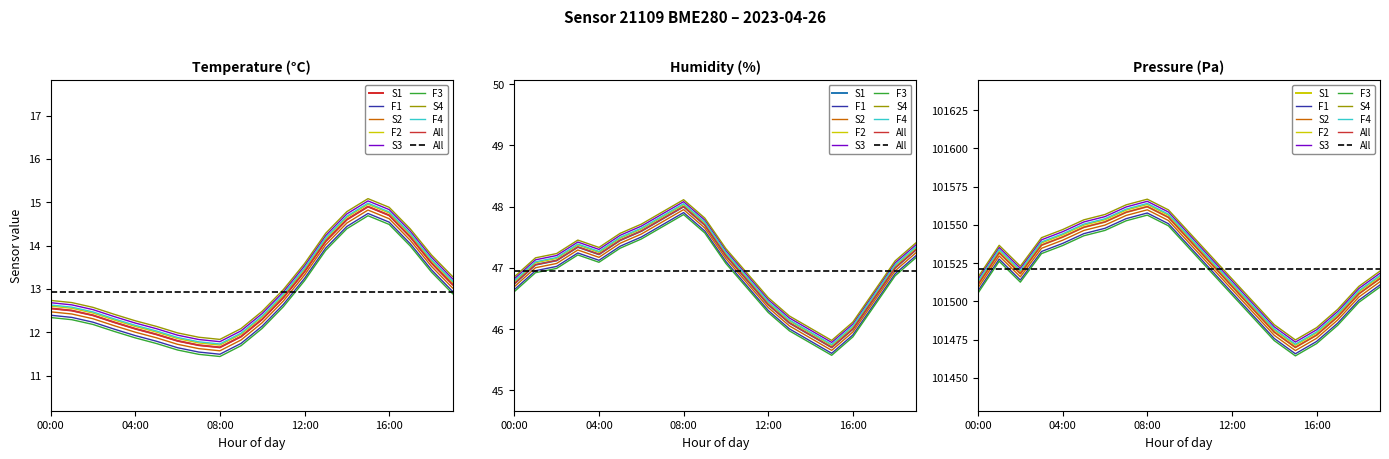

Reading right to left, transcribe all the data shown in this chart.

temperature: 19:00=13.1	18:00=13.6	17:00=14.2	16:00=14.7	15:00=14.9	14:00=14.6	13:00=14.1	12:00=13.4	11:00=12.8	10:00=12.3	09:00=11.9	08:00=11.7	07:00=11.7	06:00=11.8	05:00=11.9	04:00=12.1	03:00=12.2	02:00=12.4	01:00=12.5	00:00=12.6
humidity: 19:00=47.3	18:00=47.0	17:00=46.5	16:00=46.0	15:00=45.7	14:00=45.9	13:00=46.1	12:00=46.4	11:00=46.8	10:00=47.2	09:00=47.7	08:00=48.0	07:00=47.8	06:00=47.6	05:00=47.5	04:00=47.2	03:00=47.3	02:00=47.1	01:00=47.0	00:00=46.7
pressure_norm: 19:00=101515.0	18:00=101505.0	17:00=101490.0	16:00=101478.0	15:00=101470.0	14:00=101480.0	13:00=101495.0	12:00=101510.0	11:00=101525.0	10:00=101540.0	09:00=101555.0	08:00=101562.0	07:00=101558.3	06:00=101552.0	05:00=101548.5	04:00=101542.1	03:00=101536.8	02:00=101518.2	01:00=101531.8	00:00=101511.1